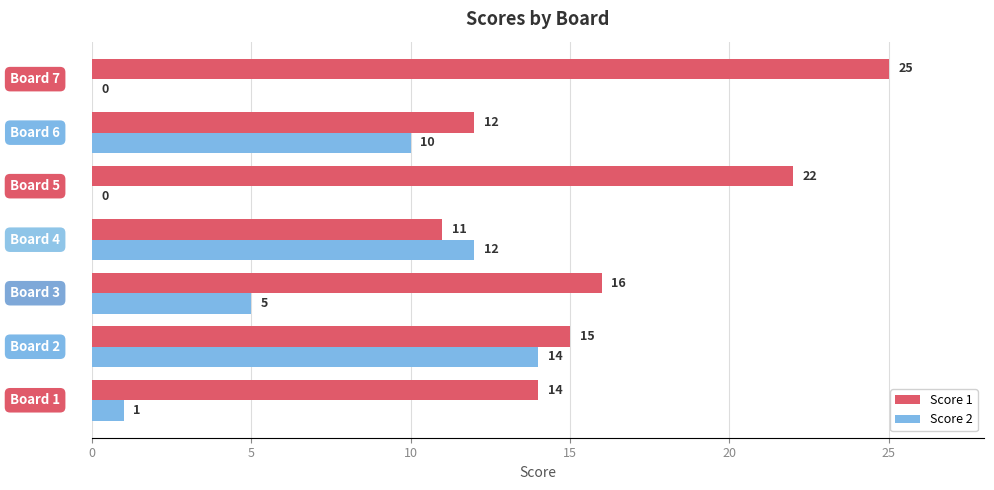

Between Board 1 and Board 5, which series saw the biggest shift?

Score 1